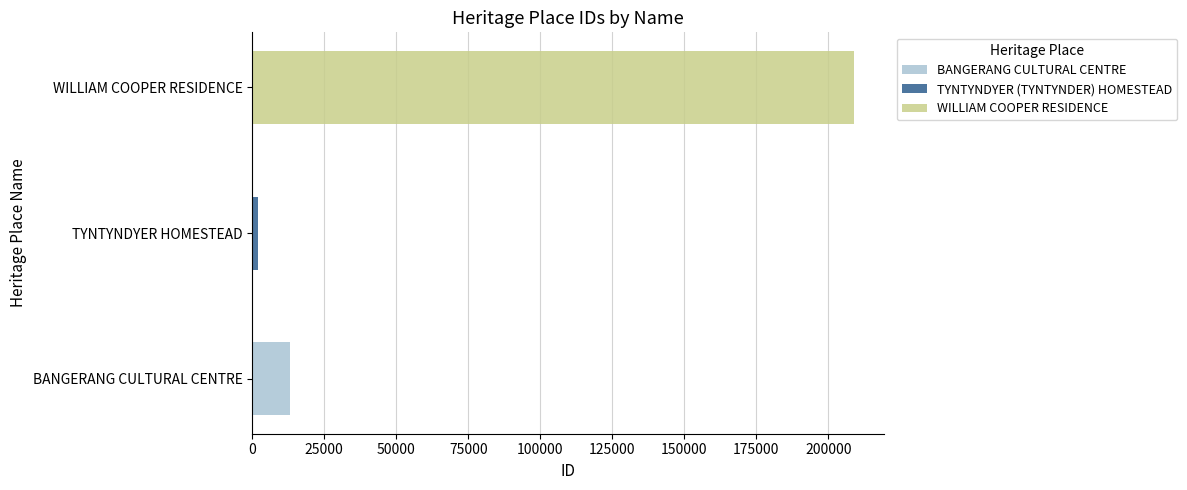

What is the smallest value displayed?

2066